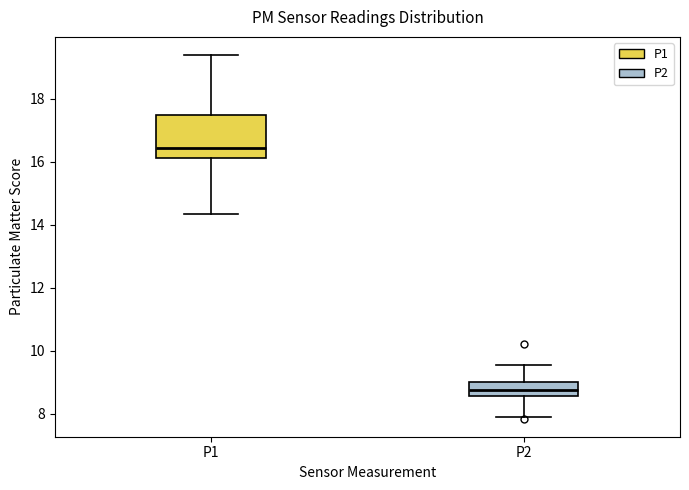

Which box is the tallest, from its lower edge to its upper edge?

P1